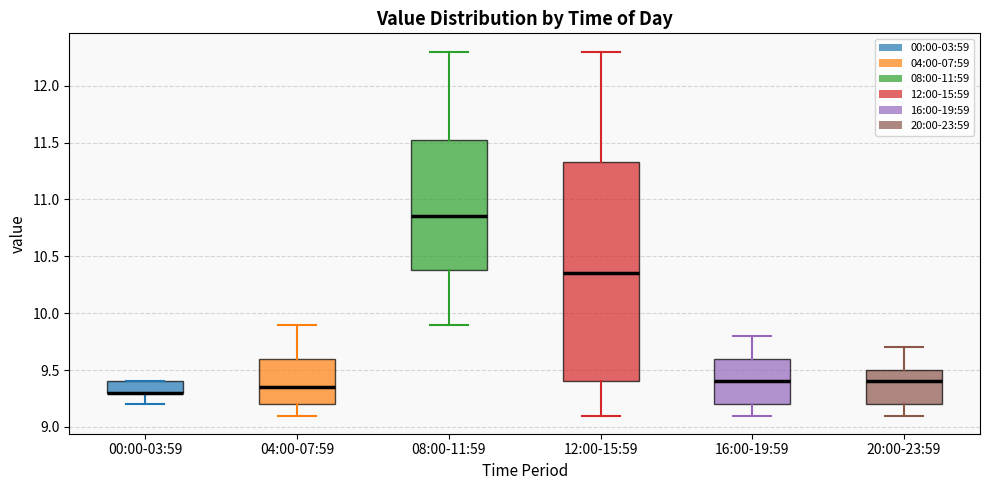

Reading left to right, read every box against the y-axis: the position of its median line, the range the box covers, and the ends of its whiskers. The values are not printed on the chart, so give them approximately, as read against the axis.

00:00-03:59: median 9.30 (drawn on the box's lower edge), box 9.30 to 9.40, whiskers 9.20 to 9.40
04:00-07:59: median 9.35, box 9.20 to 9.60, whiskers 9.10 to 9.90
08:00-11:59: median 10.85, box 10.40 to 11.55, whiskers 9.90 to 12.30
12:00-15:59: median 10.35, box 9.40 to 11.35, whiskers 9.10 to 12.30
16:00-19:59: median 9.40, box 9.20 to 9.60, whiskers 9.10 to 9.80
20:00-23:59: median 9.40, box 9.20 to 9.50, whiskers 9.10 to 9.70